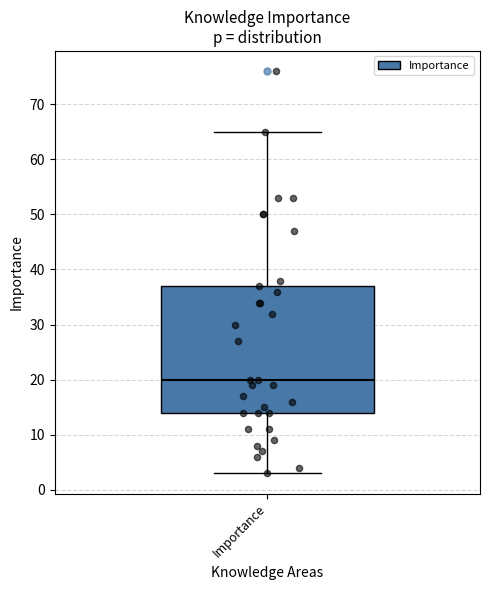

Where does the median line of the box for Importance sit on the y-axis? The values are not printed on the chart, so give them approximately, as read against the axis.

20